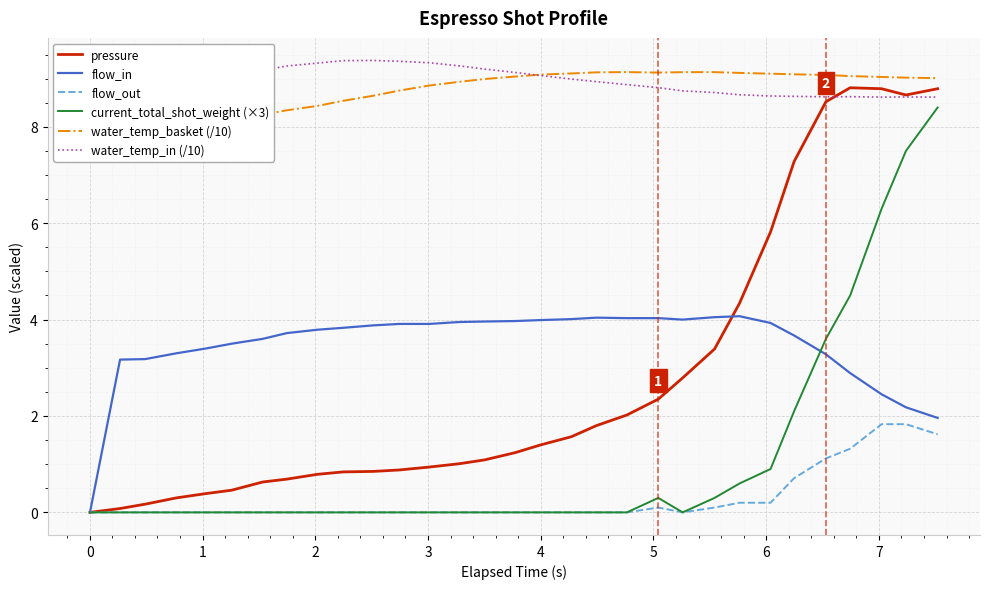

Does the chart display data point markers on the line(s)?

No